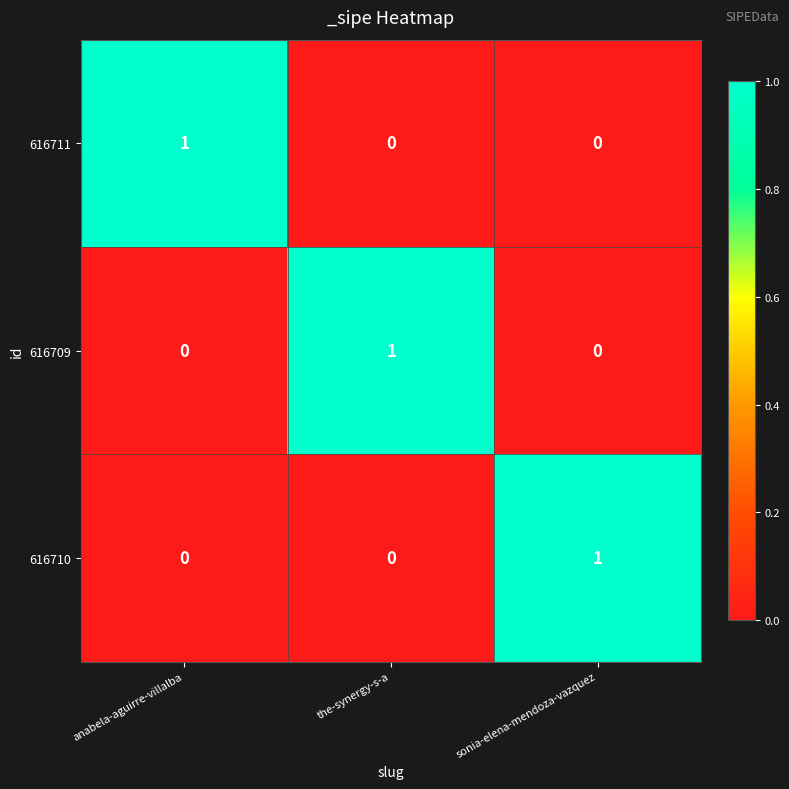

The 616709 series shows 0 at anabela-aguirre-villalba. True or false?

True